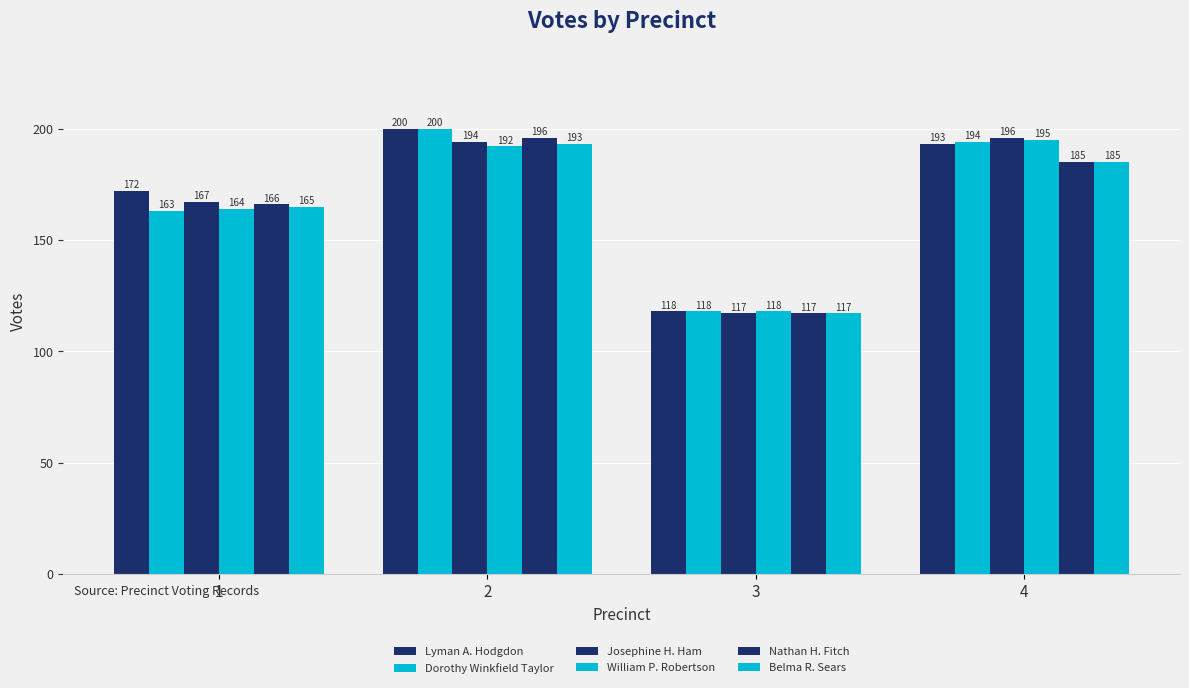

At which label does Josephine H. Ham first exceed 194?

4